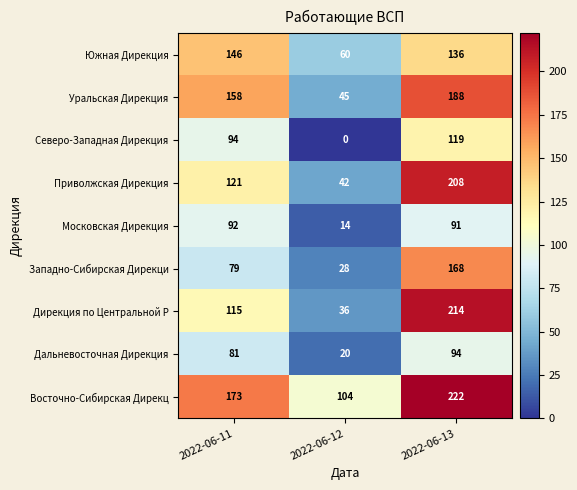

At 2022-06-13, list the series in order from largest to smallest.

Восточно-Сибирская Дирекц, Дирекция по Центральной Р, Приволжская Дирекция, Уральская Дирекция, Западно-Сибирская Дирекци, Южная Дирекция, Северо-Западная Дирекция, Дальневосточная Дирекция, Московская Дирекция